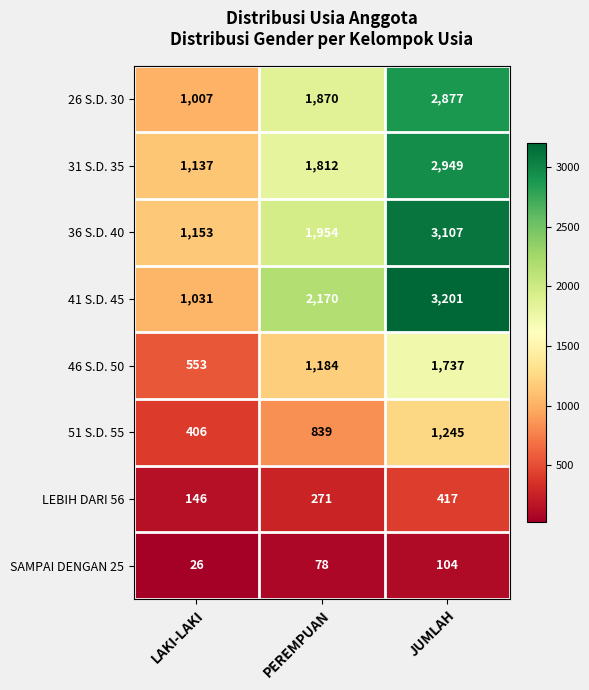

Rank the series by their maximum value, from lowest to highest.

SAMPAI DENGAN 25, LEBIH DARI 56, 51 S.D. 55, 46 S.D. 50, 26 S.D. 30, 31 S.D. 35, 36 S.D. 40, 41 S.D. 45